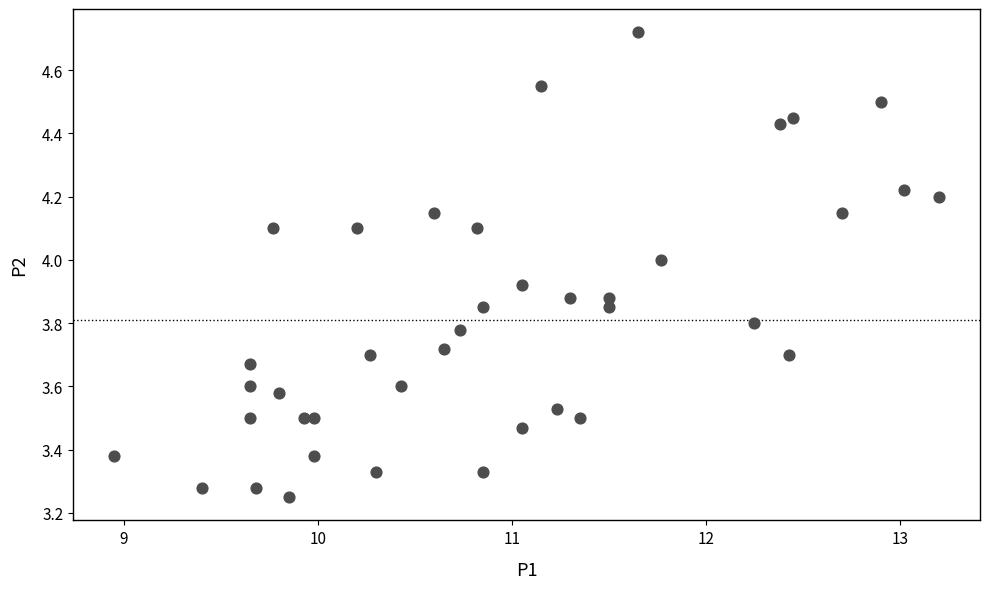

What is the range of Y values (max minus min)?

1.5